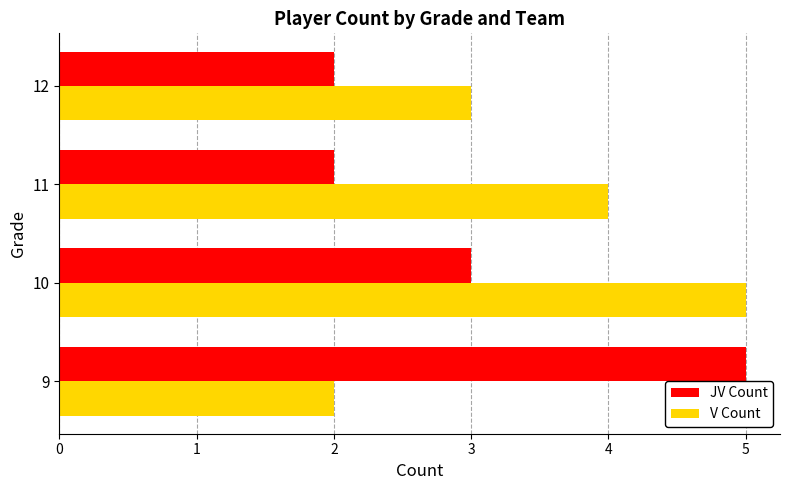

At which label does V Count reach its minimum?

9